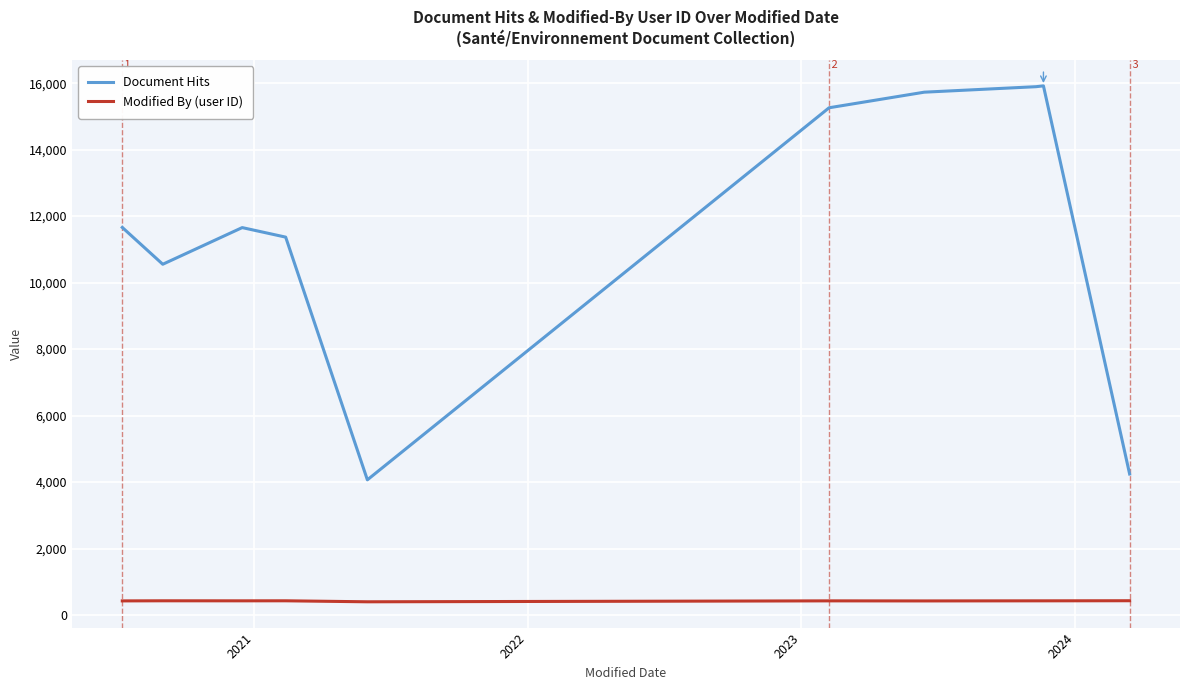

True or false: Document Hits and Modified By (user ID) cross at least once.

False